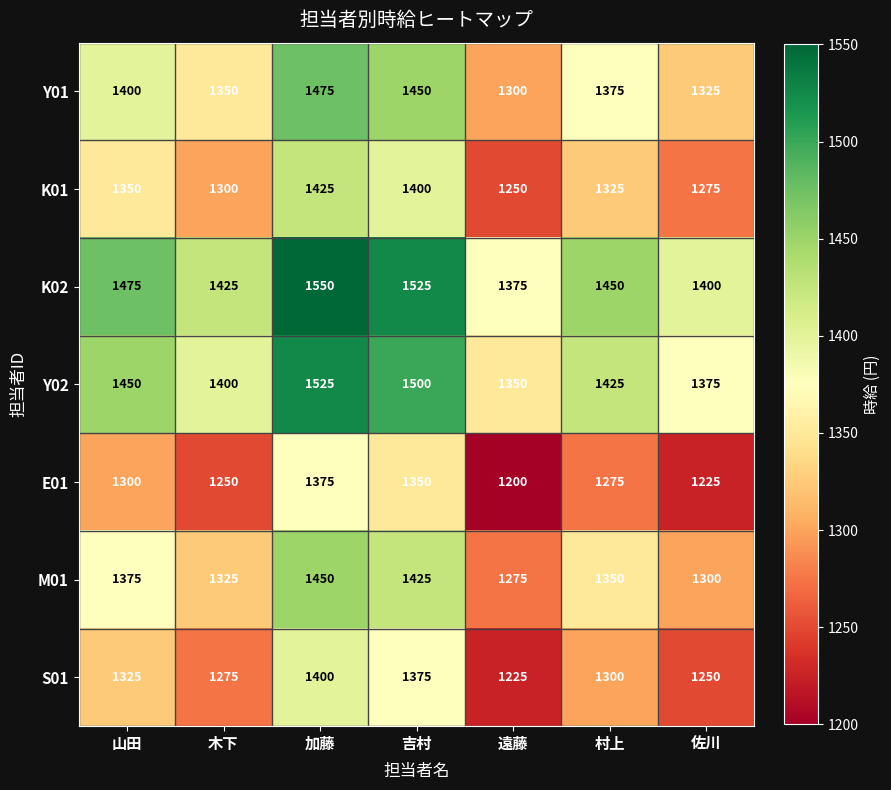

The value of K02 at 村上 is 2466. True or false?

False